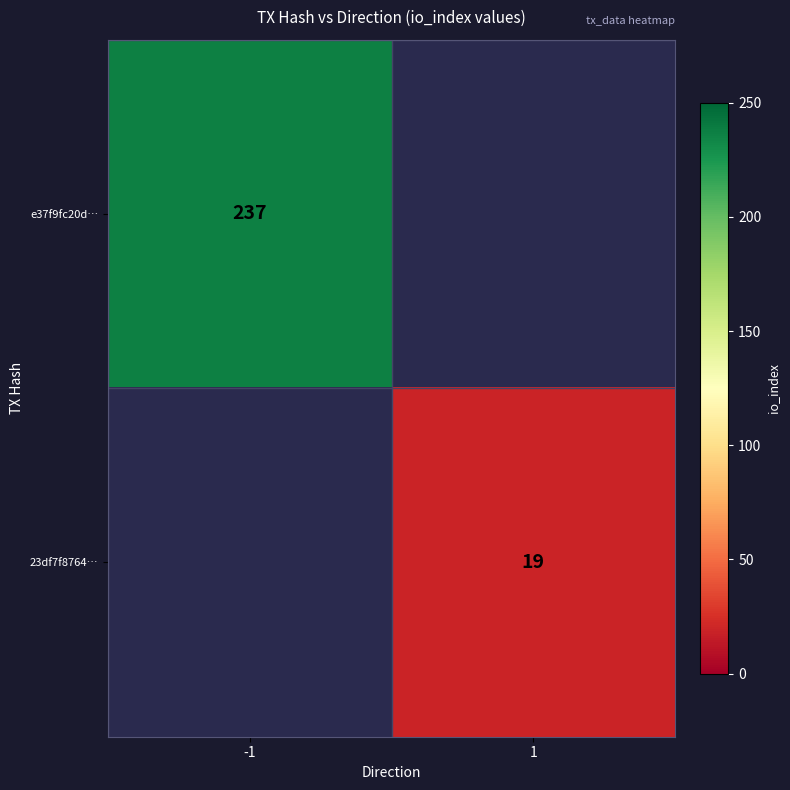

At which category does the chart reach its peak across all series?

-1